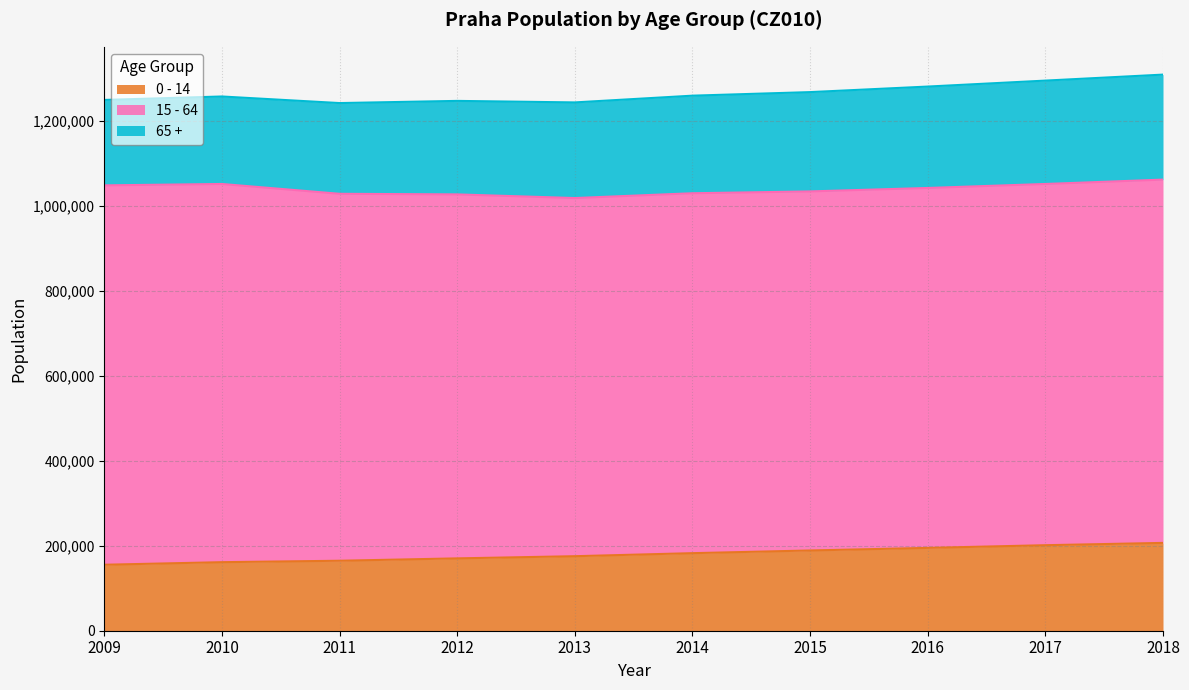

How many values in the 0 - 14 series are below 182500?

5